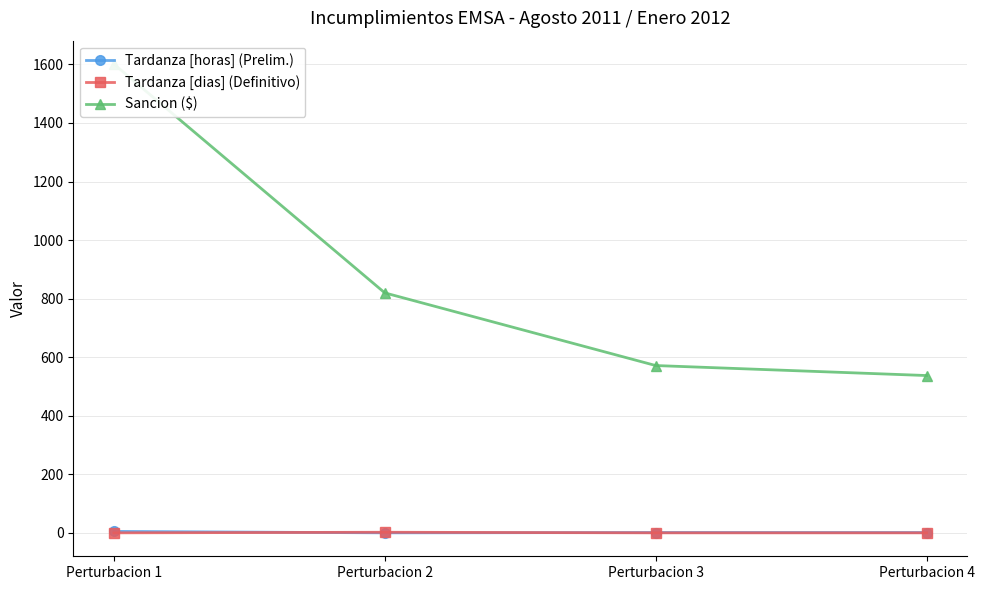

At which category is the sum across all series the highest?

Perturbacion 1